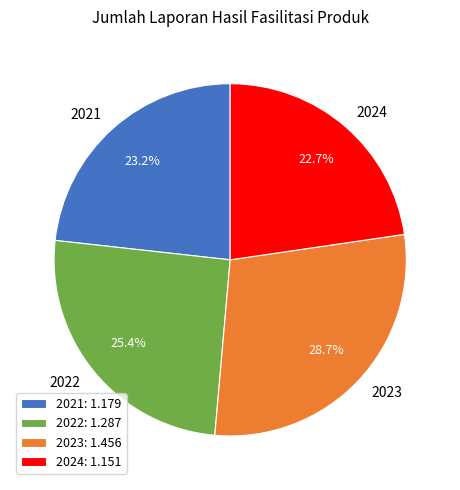

Rank the categories by value from lowest to highest.

2024, 2021, 2022, 2023